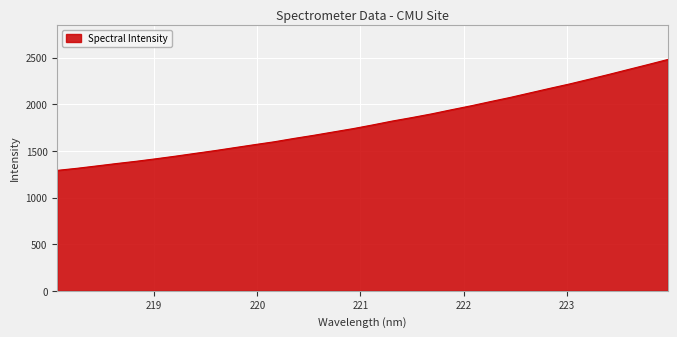

How many distinct data groups are displayed?

1